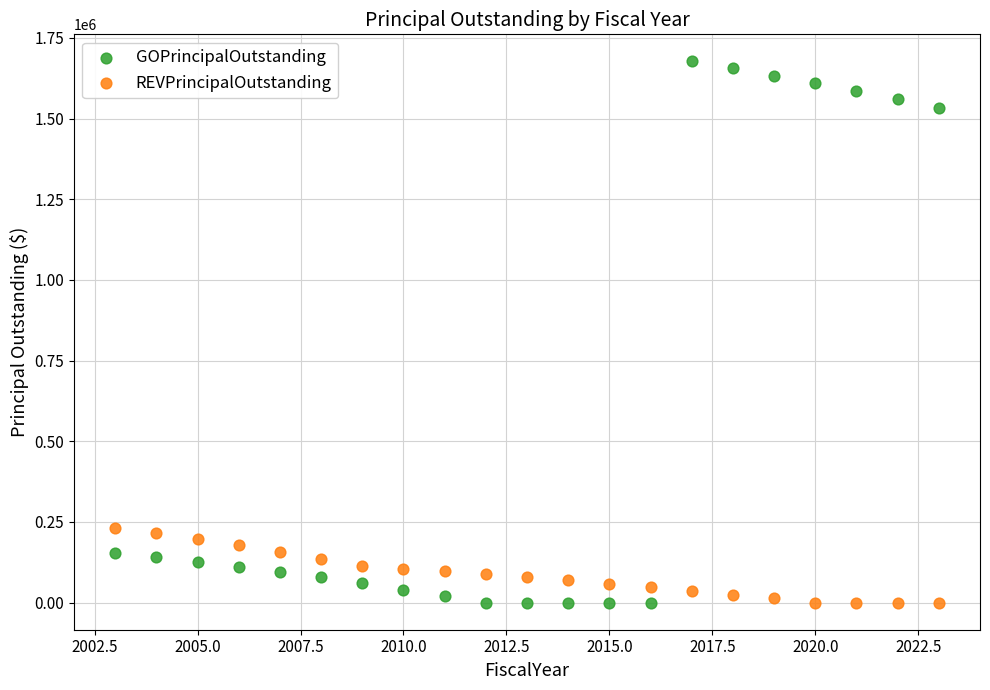

What are all the series names shown in the legend?

GOPrincipalOutstanding, REVPrincipalOutstanding